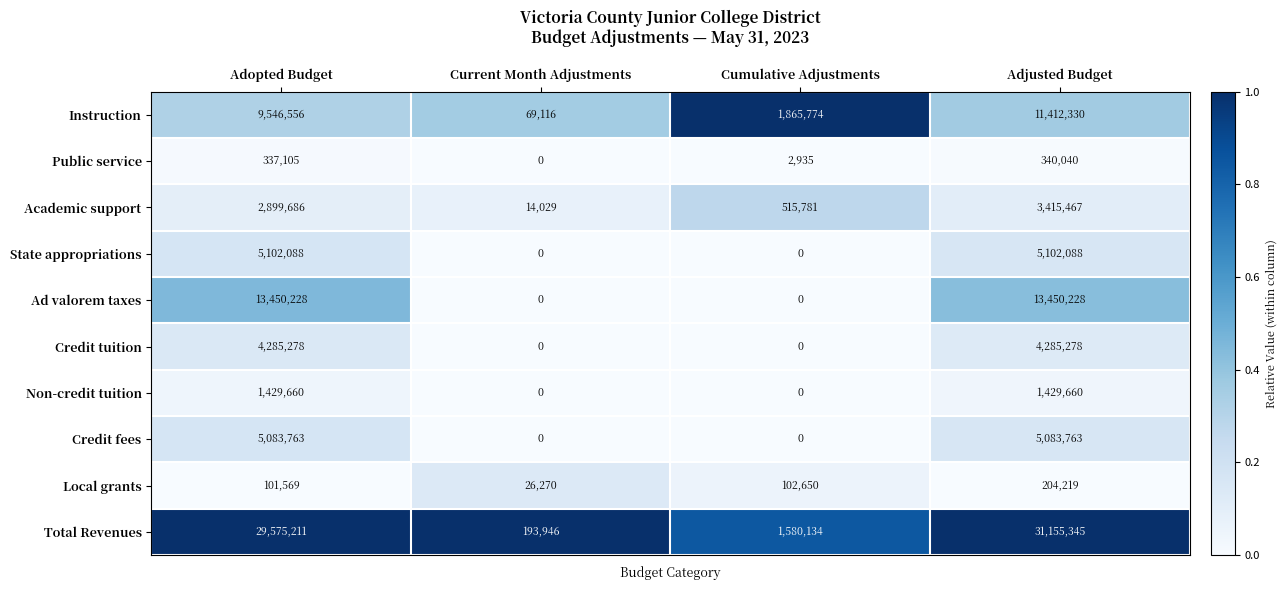

At how many categories does at least one series exceed 0?

4